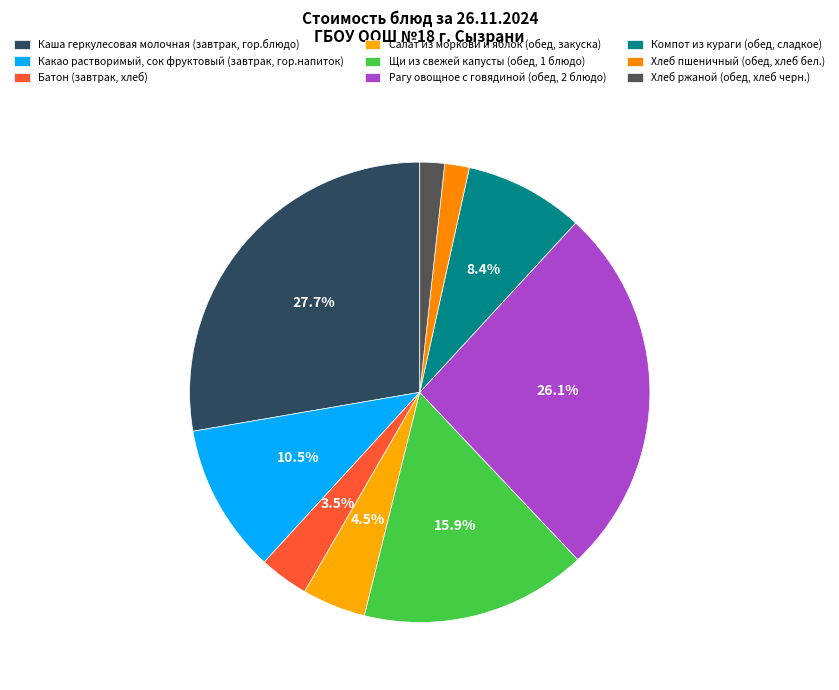

How much of the chart is everything except Хлеб ржаной (обед, хлеб черн.)?

98.3%